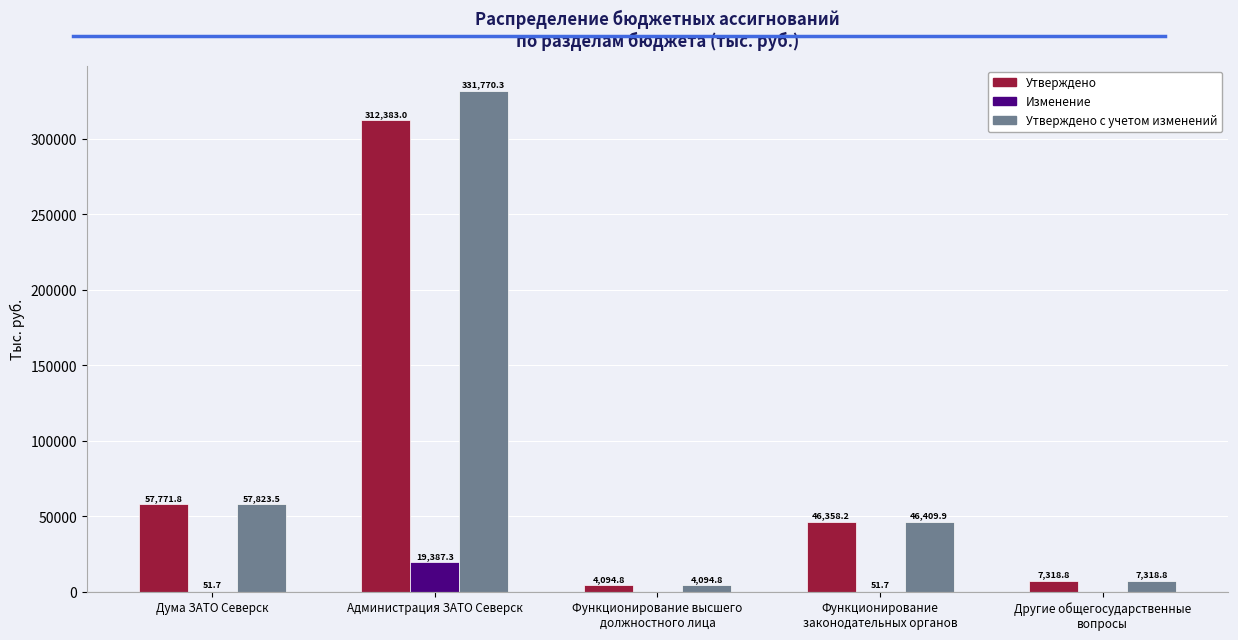

Is it true that Утверждено с учетом изменений equals 57823.5 at Дума ЗАТО Северск?

True